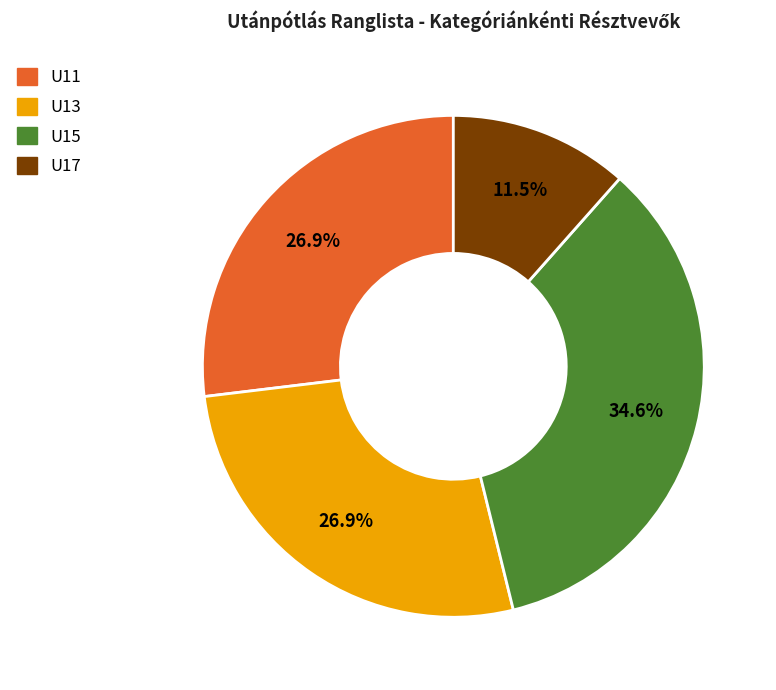

What portion of the pie excludes U11?

73.1%